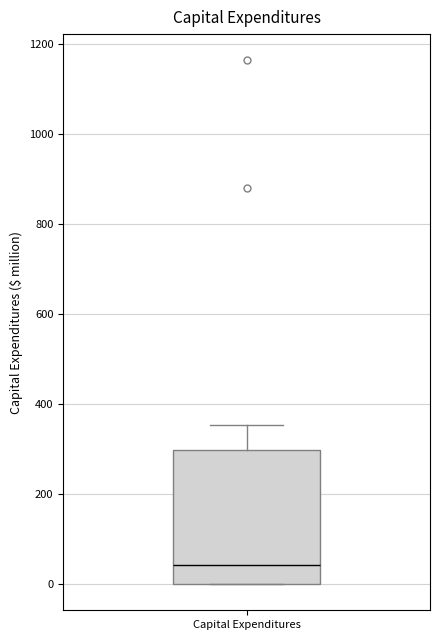

Where does the upper whisker of the box for Capital Expenditures end on the y-axis? The values are not printed on the chart, so give them approximately, as read against the axis.

360